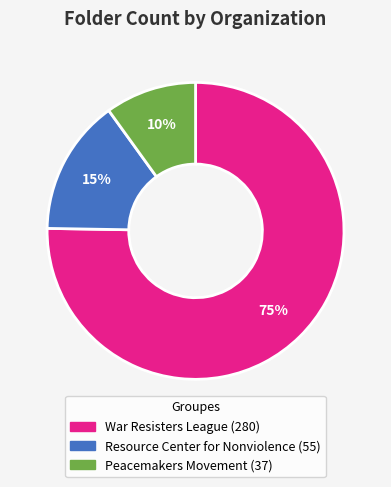

To the nearest percent, what is the average slice percentage?

33%